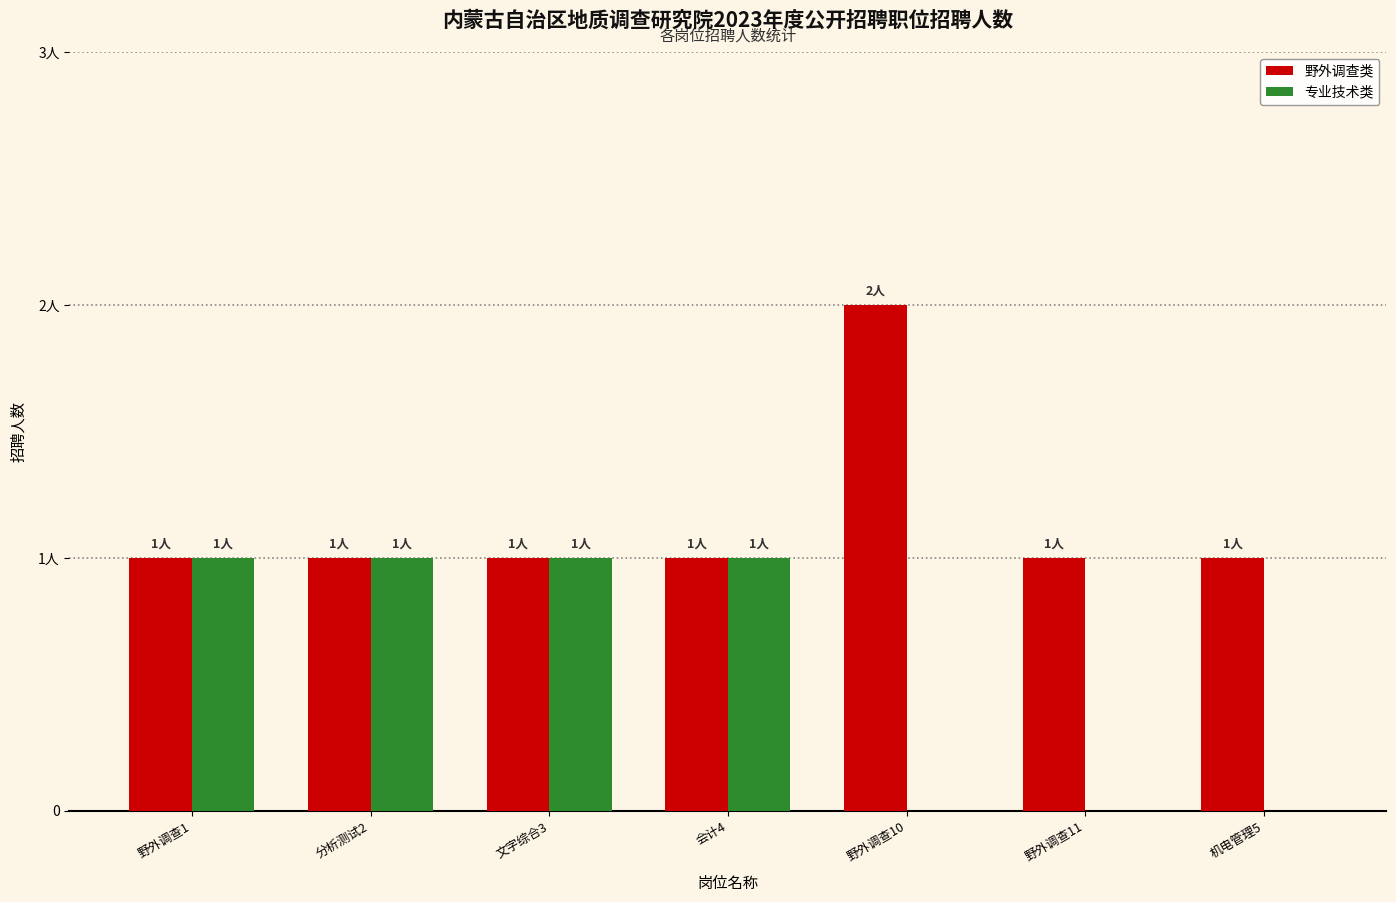

What is the highest value of the 野外调查类 series?

2